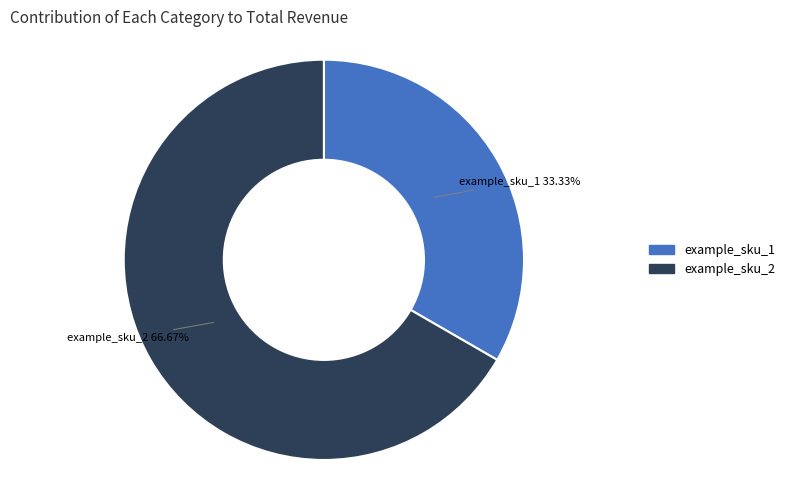

Is there any slice that represents more than half of the pie?

Yes